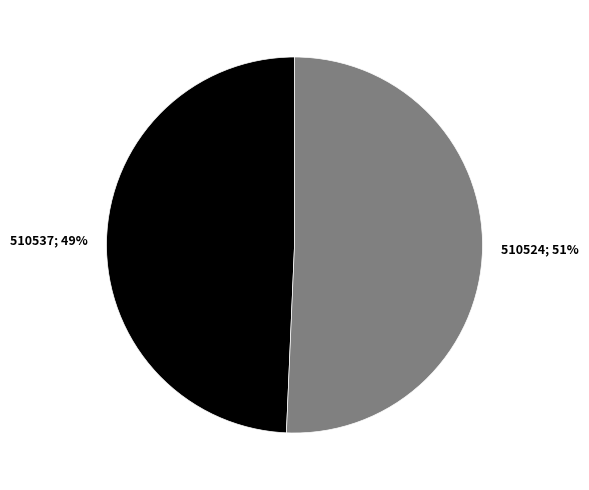

To the nearest percent, what is the average slice percentage?

50%